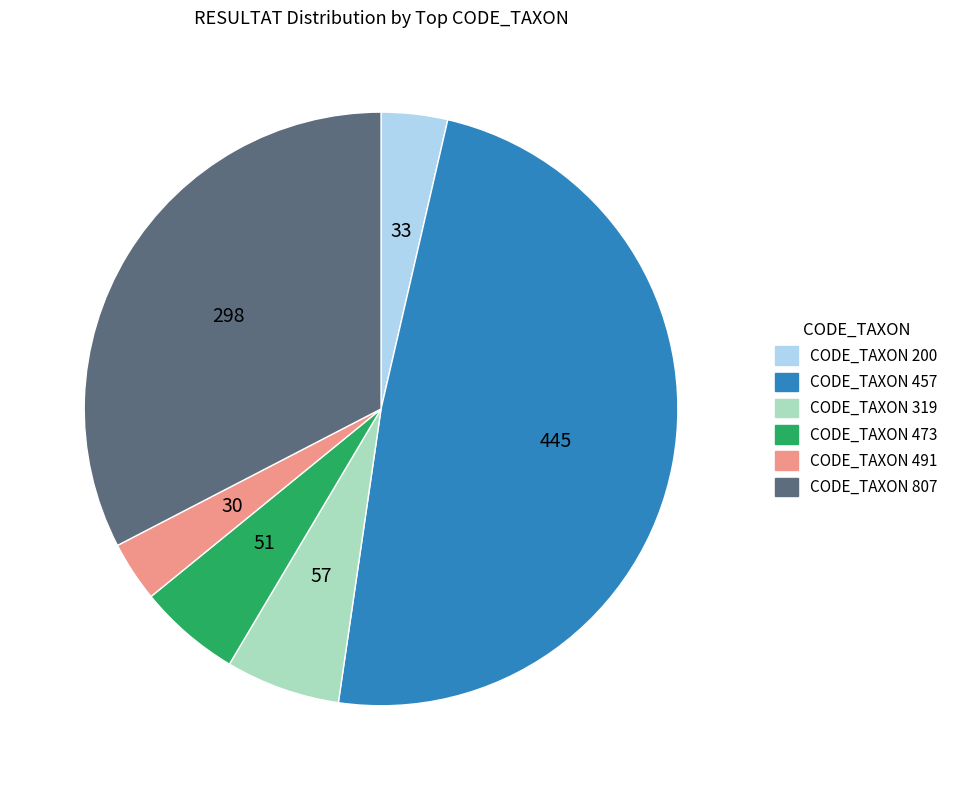

Count the number of slices in the pie.

6